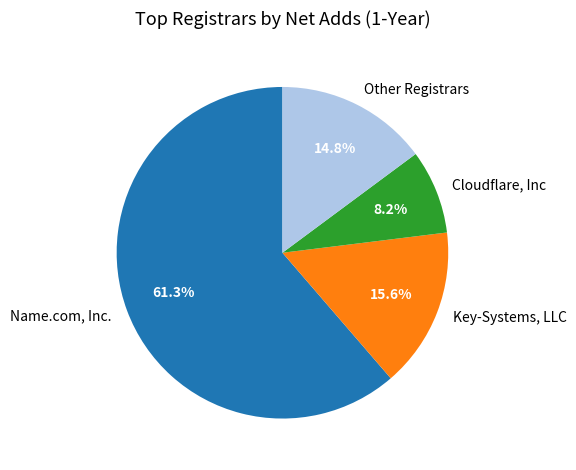

Approximately how many times larger is the value at Cloudflare, Inc compared to Key-Systems, LLC?

0.5